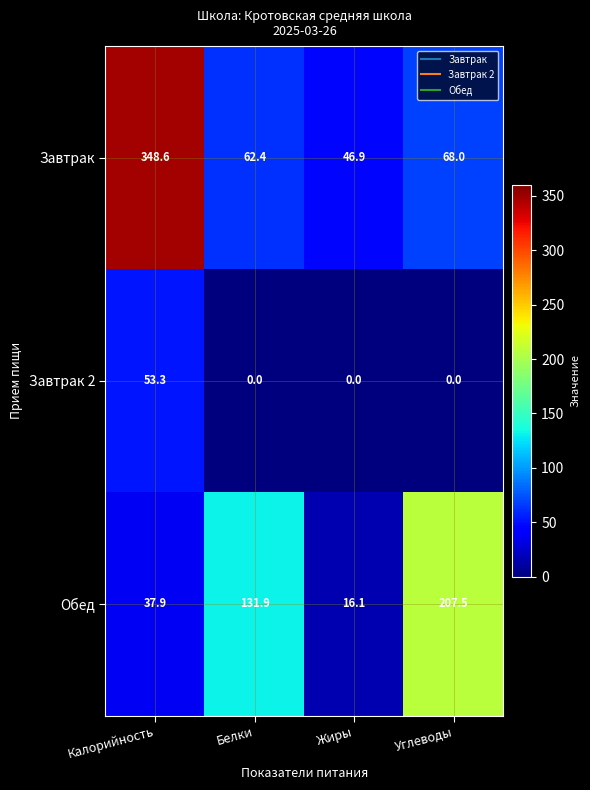

The Завтрак series shows 105.4 at Белки. True or false?

False